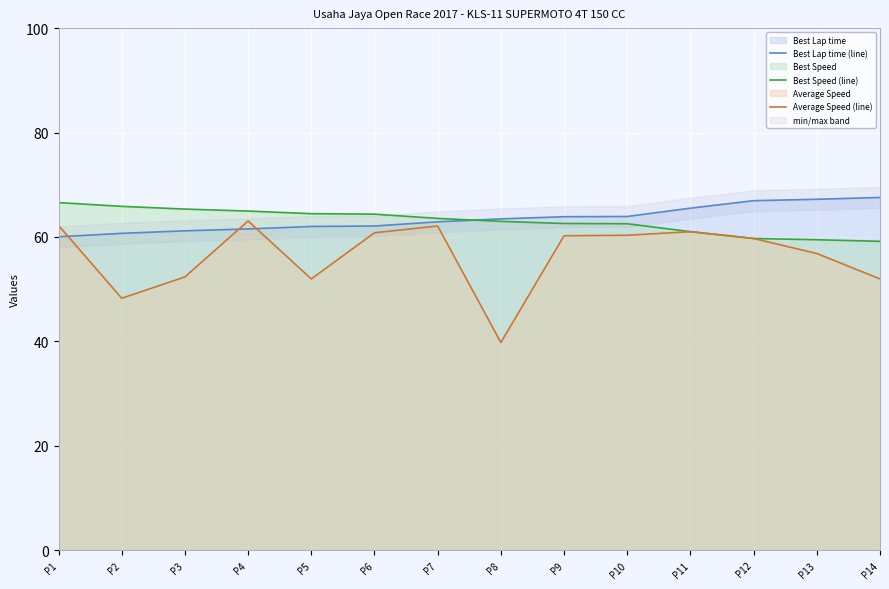

What are all the series names shown in the legend?

Best Lap time (line), Best Speed (line), Average Speed (line)